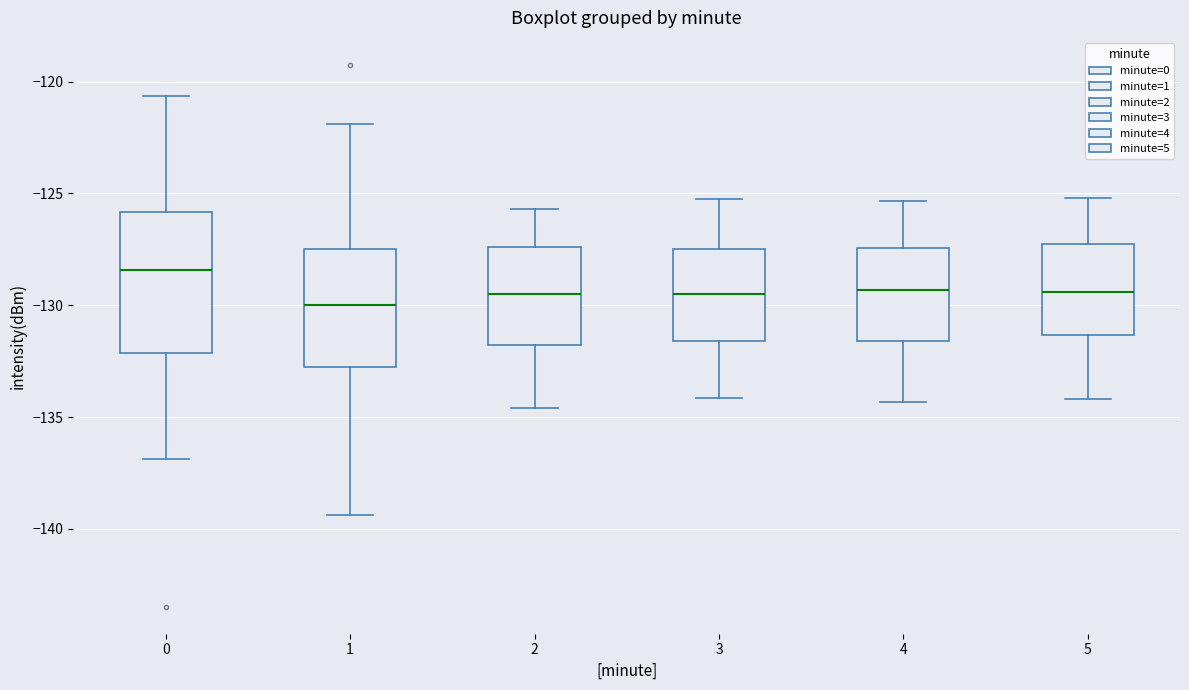

Where does the lower whisker of the box at x = 2 end on the y-axis? The values are not printed on the chart, so give them approximately, as read against the axis.

-134.5